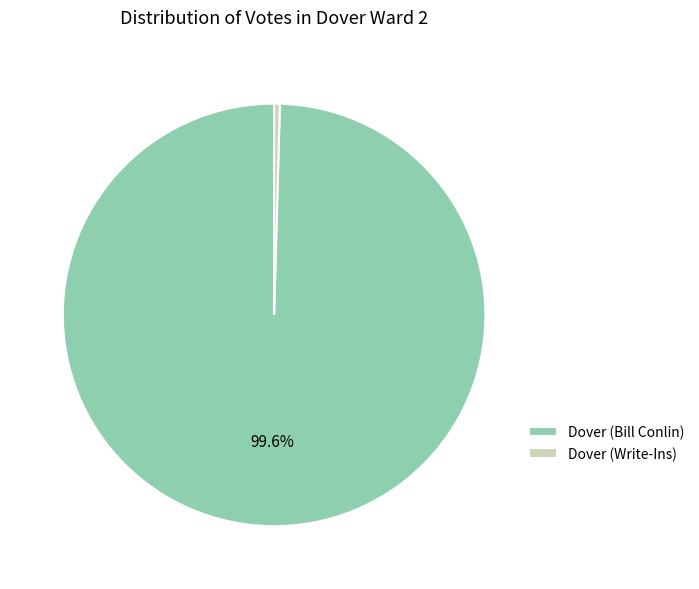

What is the largest slice in the pie chart?

Dover (Bill Conlin)